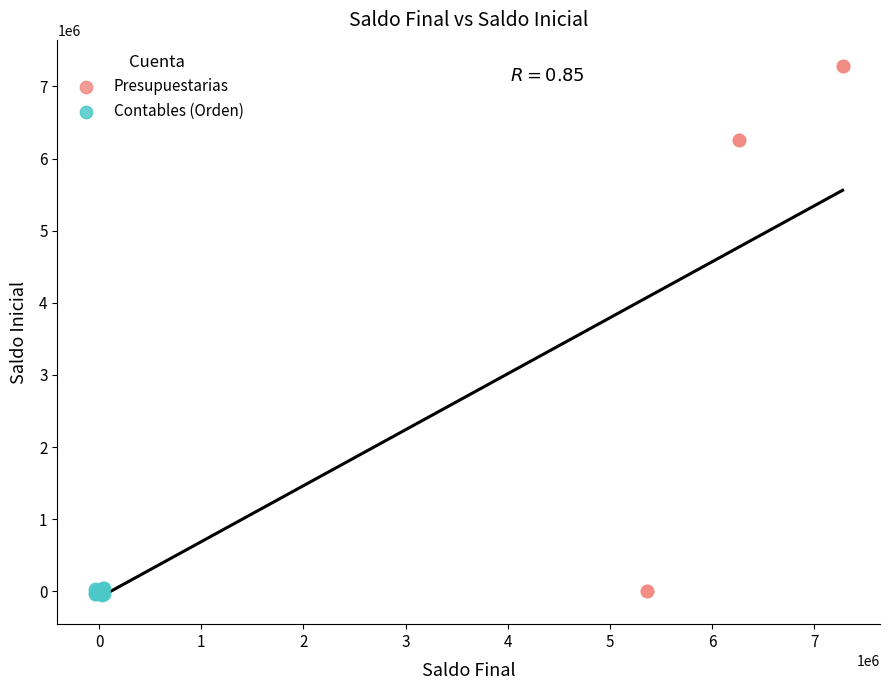

Which series contains the highest Y value?

Presupuestarias